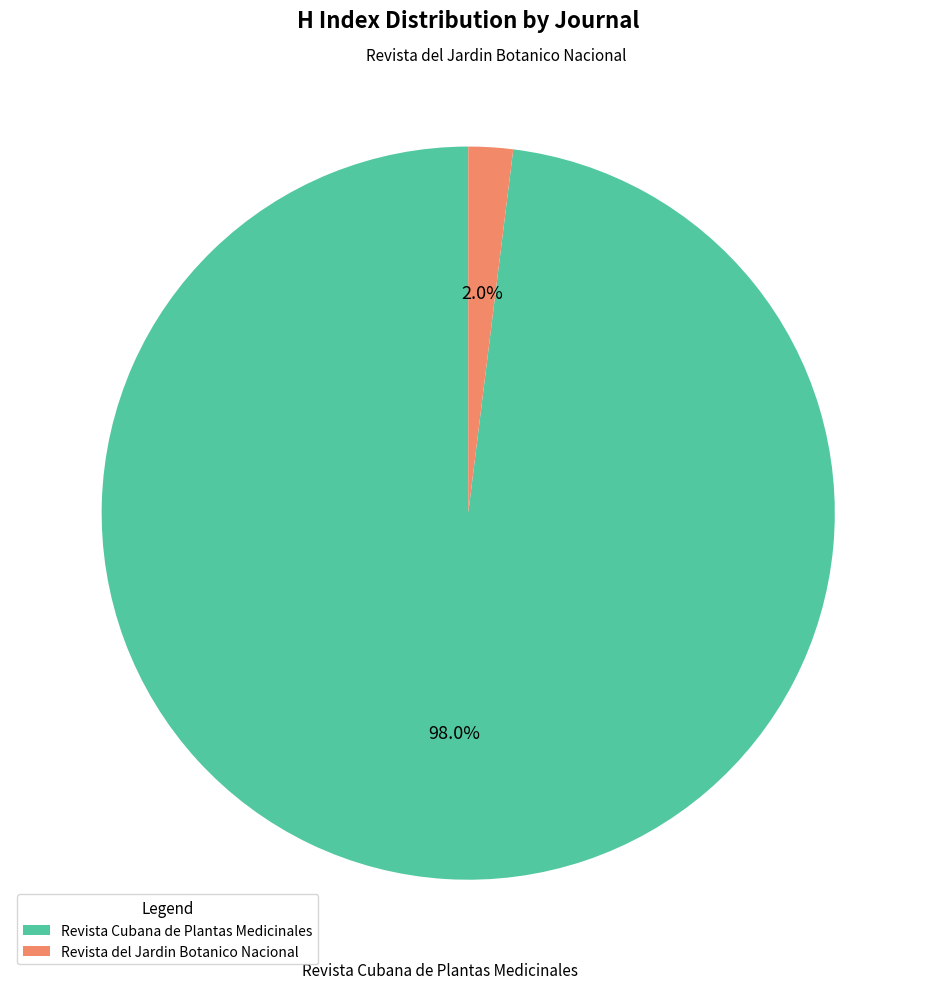

True or false: Revista del Jardin Botanico Nacional accounts for 2% of the total.

True